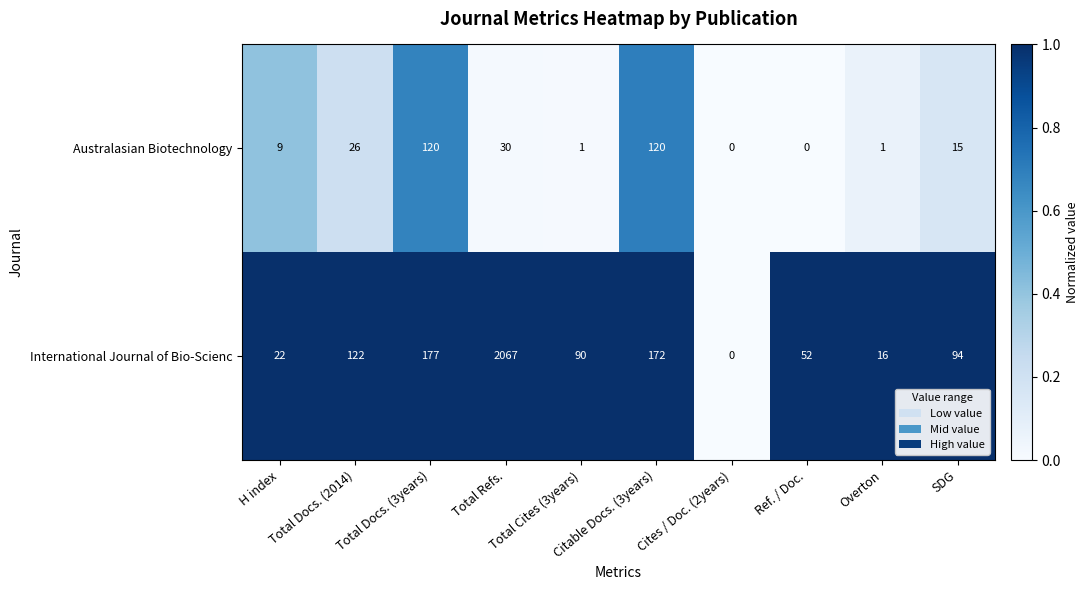

What is the difference between the maximum and second lowest values in the International Journal of Bio-Scienc series?

2051